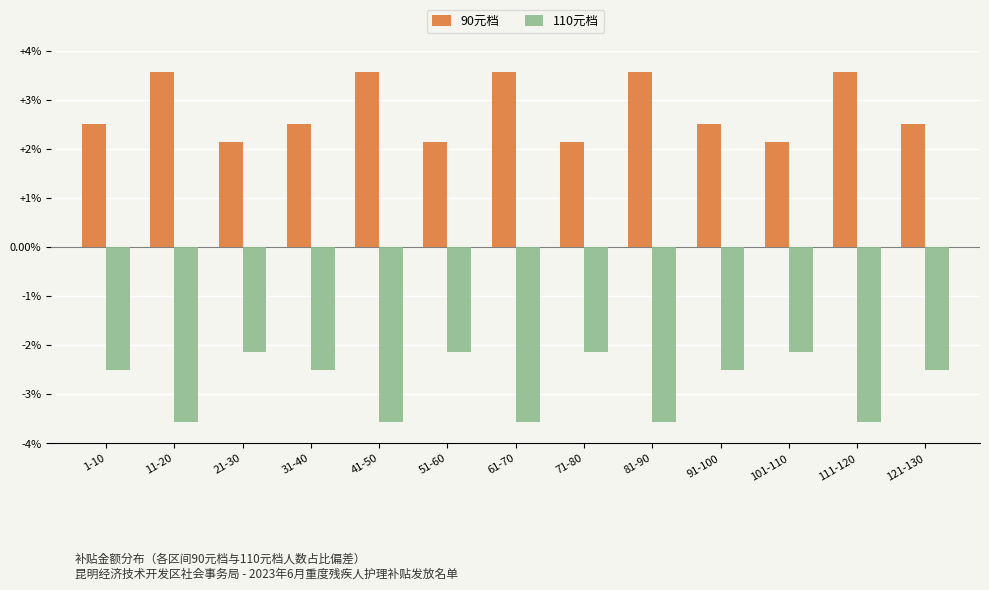

How many 110元档 values are between -3 and -2?

8